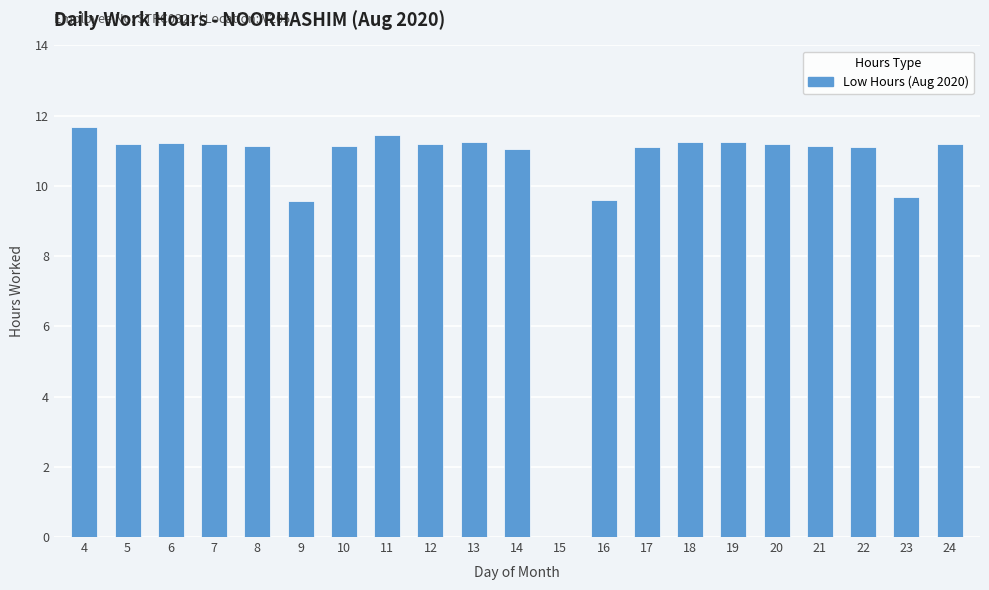

What is the maximum value shown in the chart?

11.7